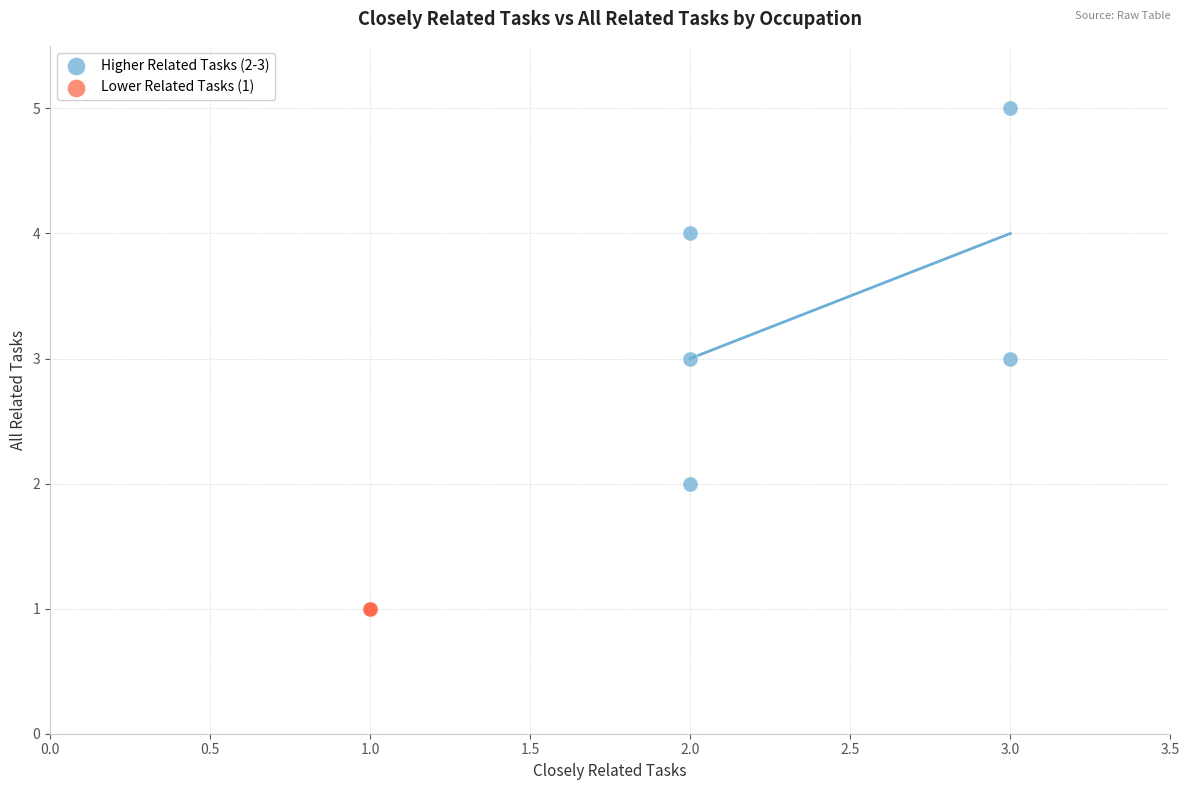

Which series reaches the minimum Y coordinate?

Lower Related Tasks (1)